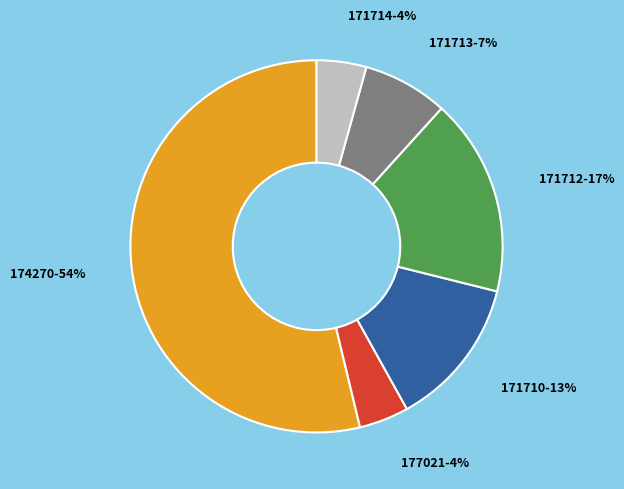

Count the number of slices in the pie.

6